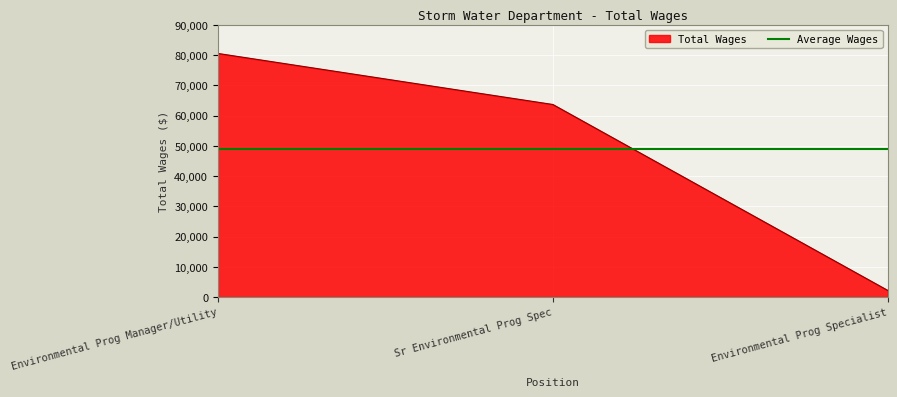

Which series has the largest range (max minus min)?

Total Wages